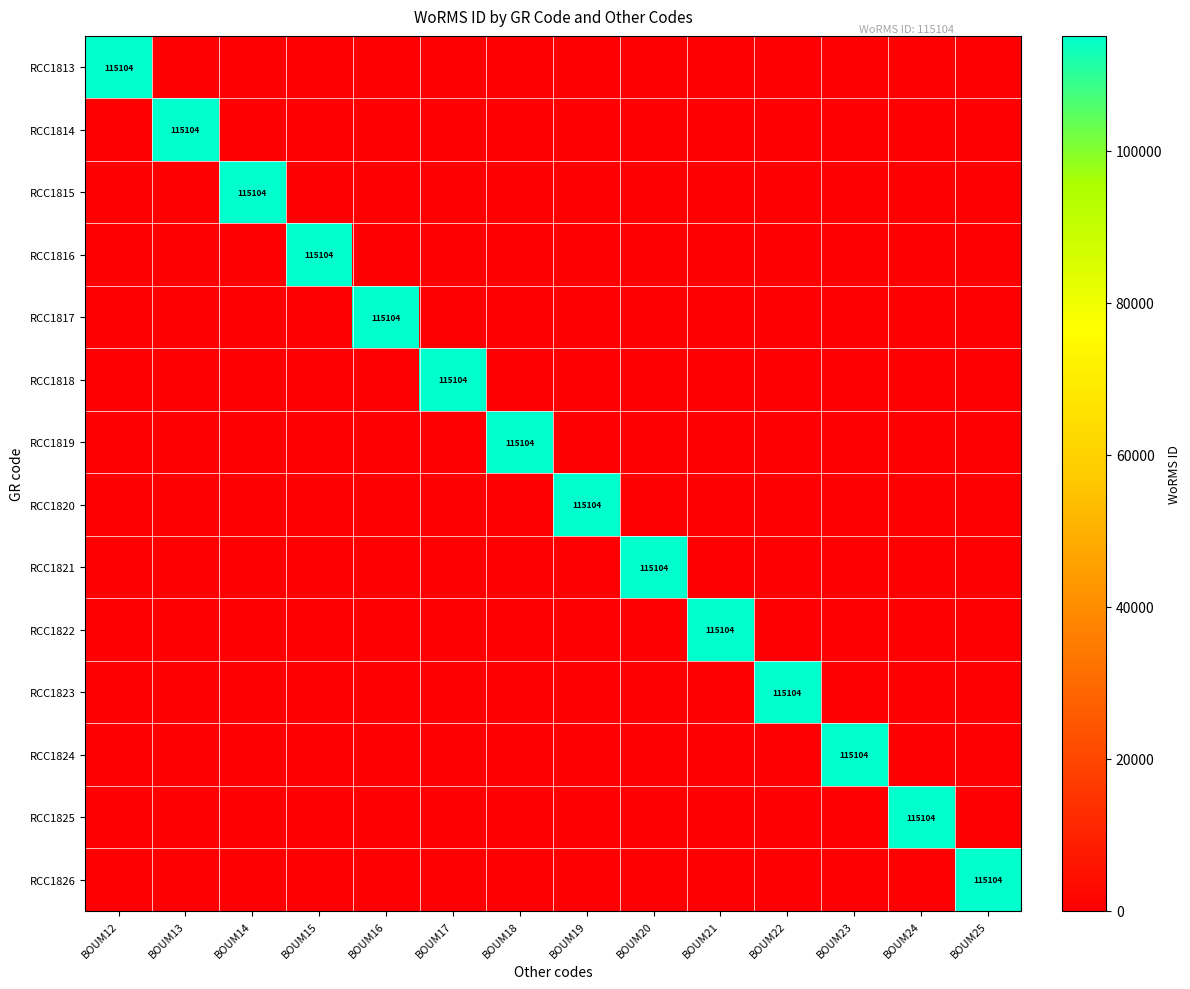

Is it true that RCC1826 equals 115104 at BOUM25?

True